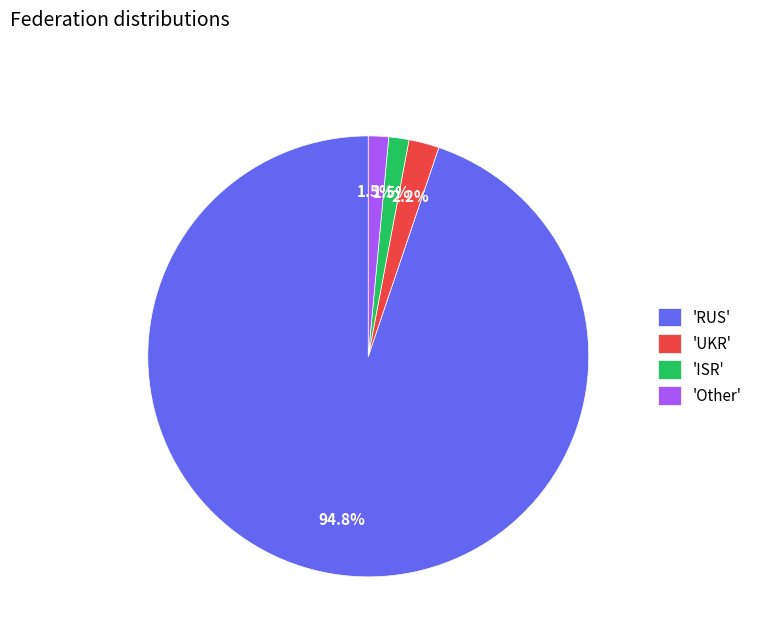

Between 'UKR' and 'RUS', which is larger?

'RUS'